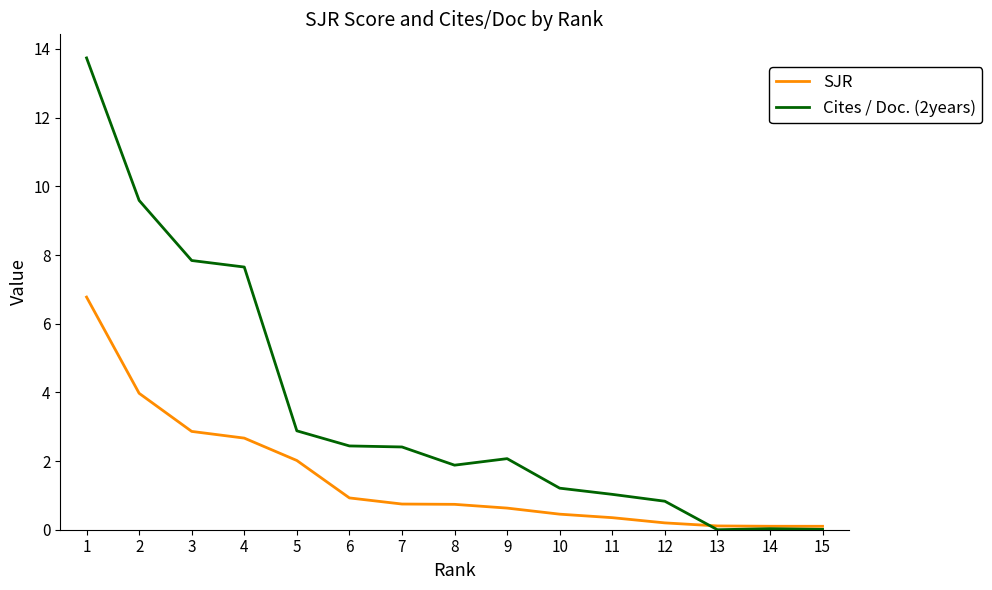

True or false: Cites / Doc. (2years) has a value of 2.4 at 7.

True